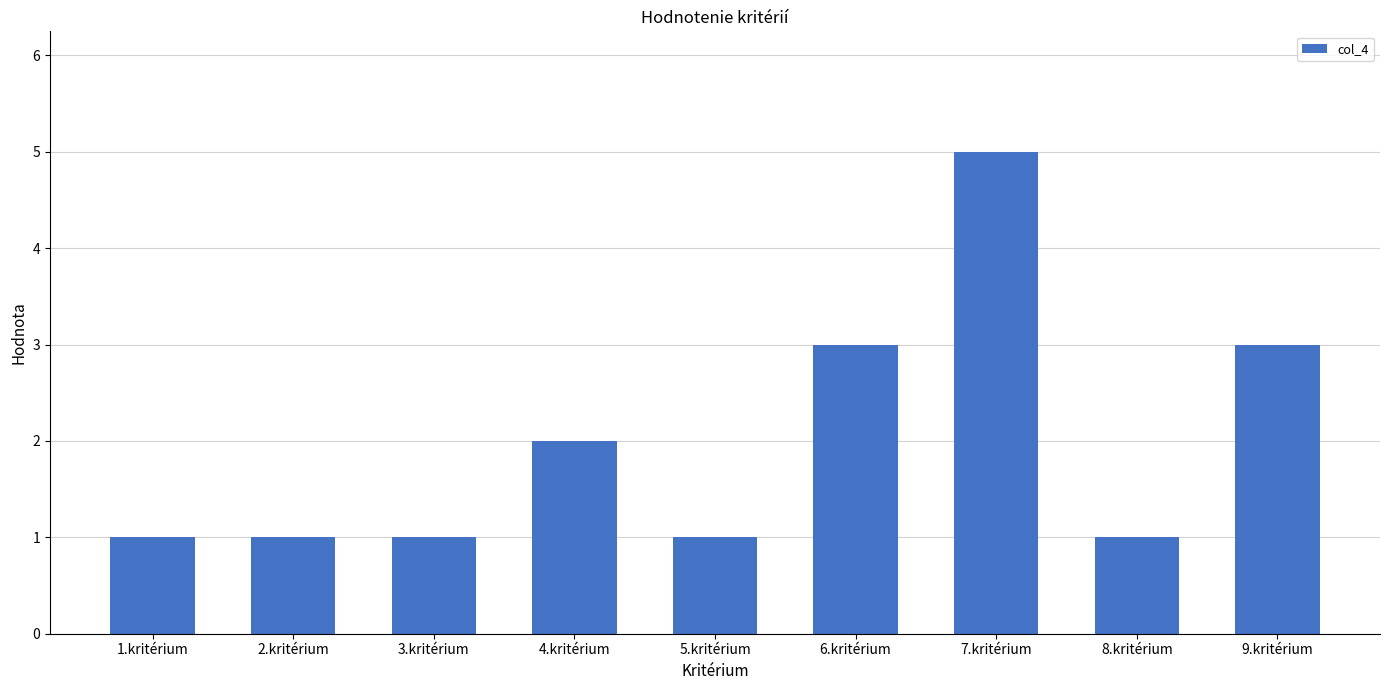

Reading left to right, transcribe all the data shown in this chart.

1	1	1	2	1	3	5	1	3